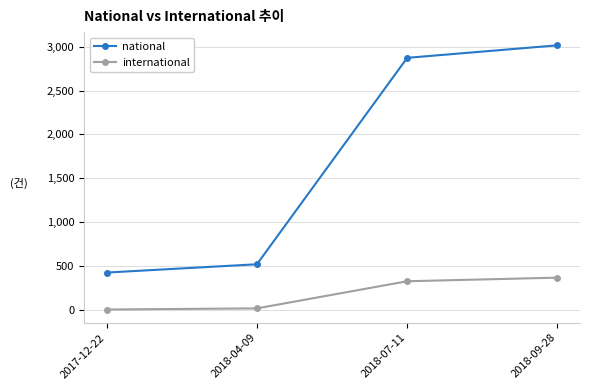

At which category does the chart reach its peak across all series?

2018-09-28